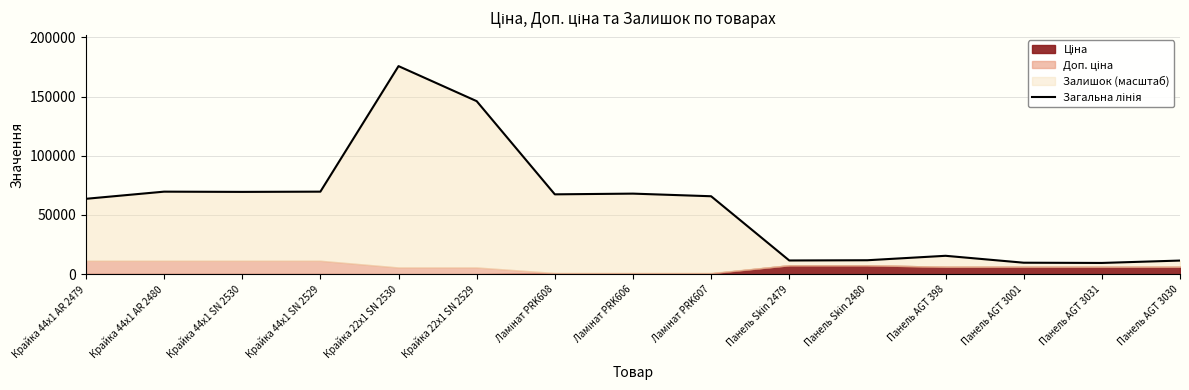

Between Ламінат PRK608 and Панель Skin 2480, which is larger?

Ламінат PRK608